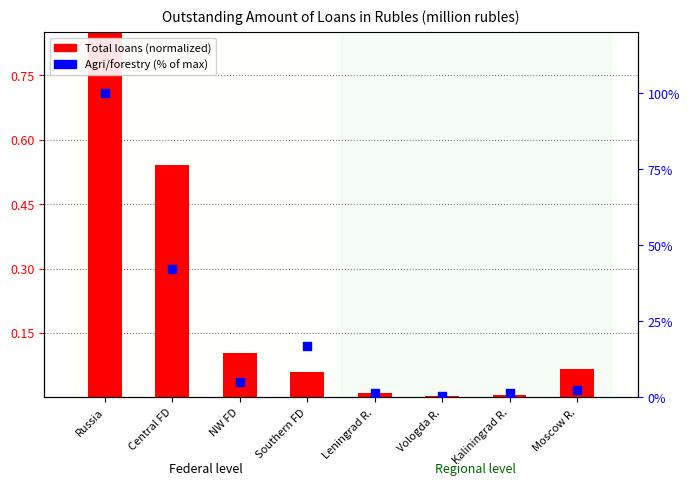

At how many categories does at least one series exceed 99?

1